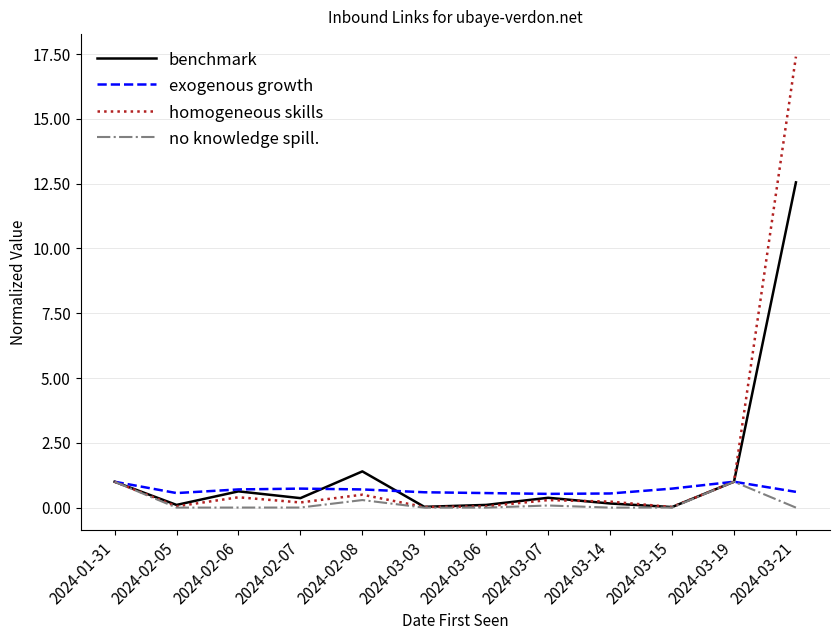

What is the sum of all exogenous growth values?

8.3